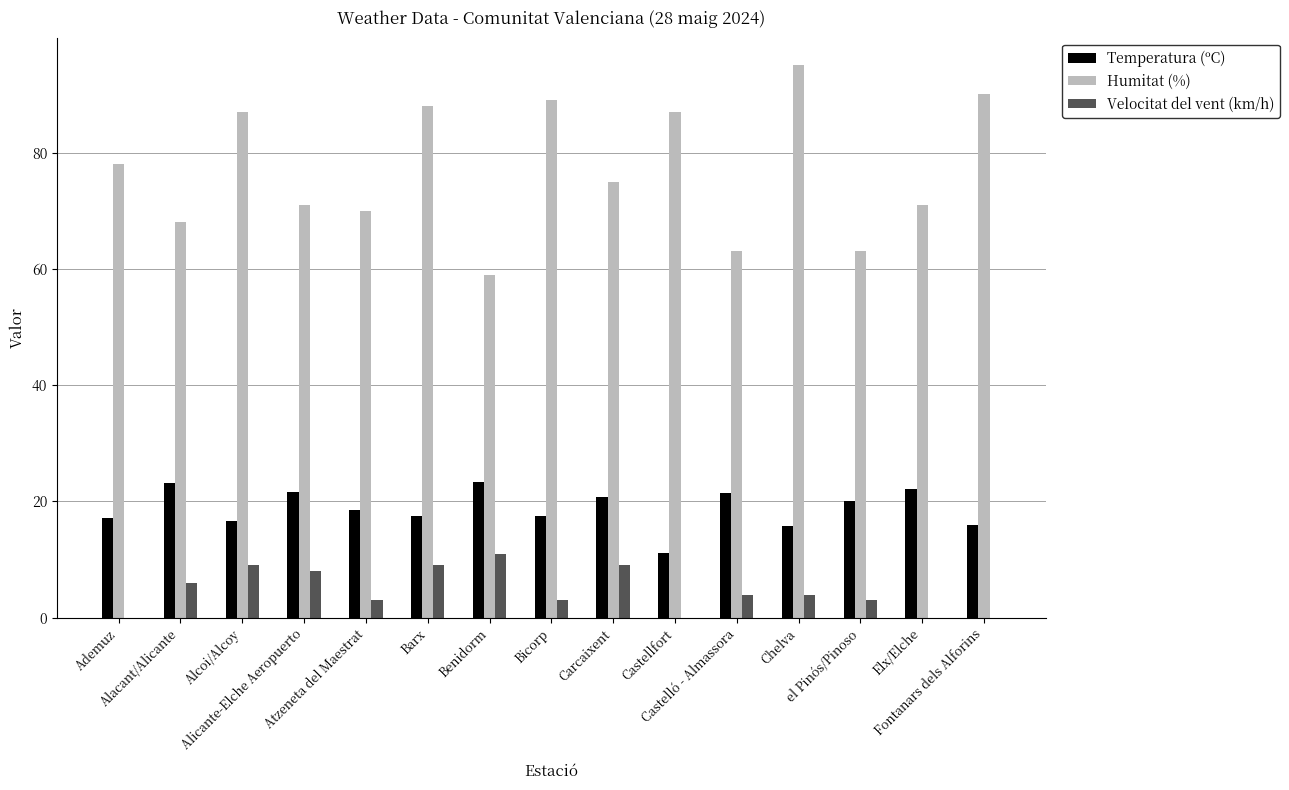

What is the maximum value for Humitat (%)?

95.0